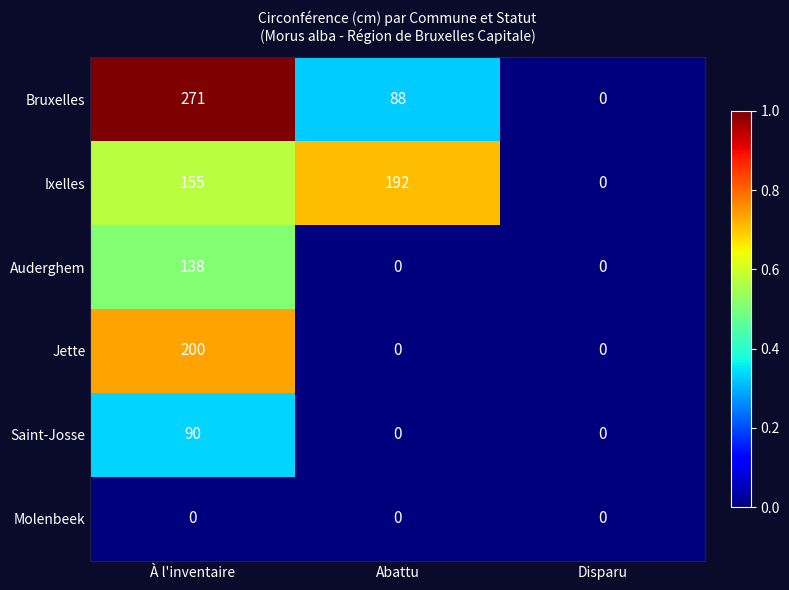

Between Abattu and Disparu, which series saw the biggest shift?

Ixelles